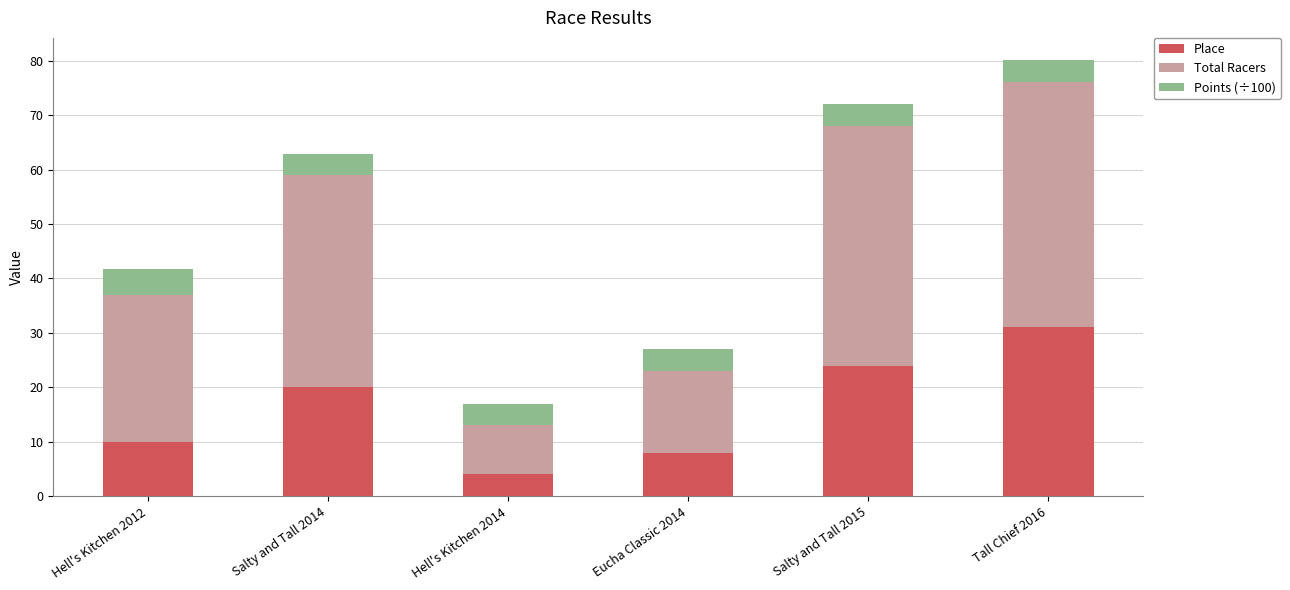

How many categories are shown in the chart?

6